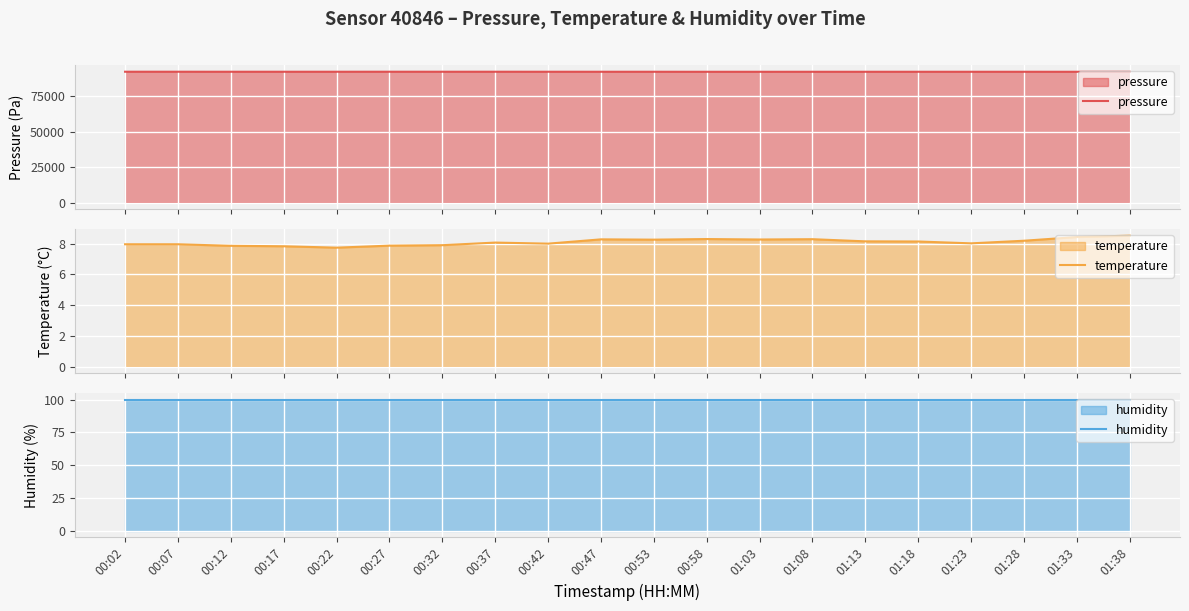

Reading right to left, transcribe all the data shown in this chart.

pressure: 92043.3	92046.4	92053.9	92050.3	92053.0	92050.2	92050.9	92040.7	92042.9	92061.7	92060.5	92068.7	92079.0	92072.8	92081.8	92070.6	92072.8	92069.0	92077.9	92079.7
temperature: 8.5	8.4	8.2	8.0	8.1	8.2	8.3	8.3	8.3	8.3	8.3	8.0	8.1	7.9	7.9	7.7	7.8	7.9	8.0	8.0
humidity: 100.0	100.0	100.0	100.0	100.0	100.0	100.0	100.0	100.0	100.0	100.0	100.0	100.0	100.0	100.0	100.0	100.0	100.0	100.0	100.0